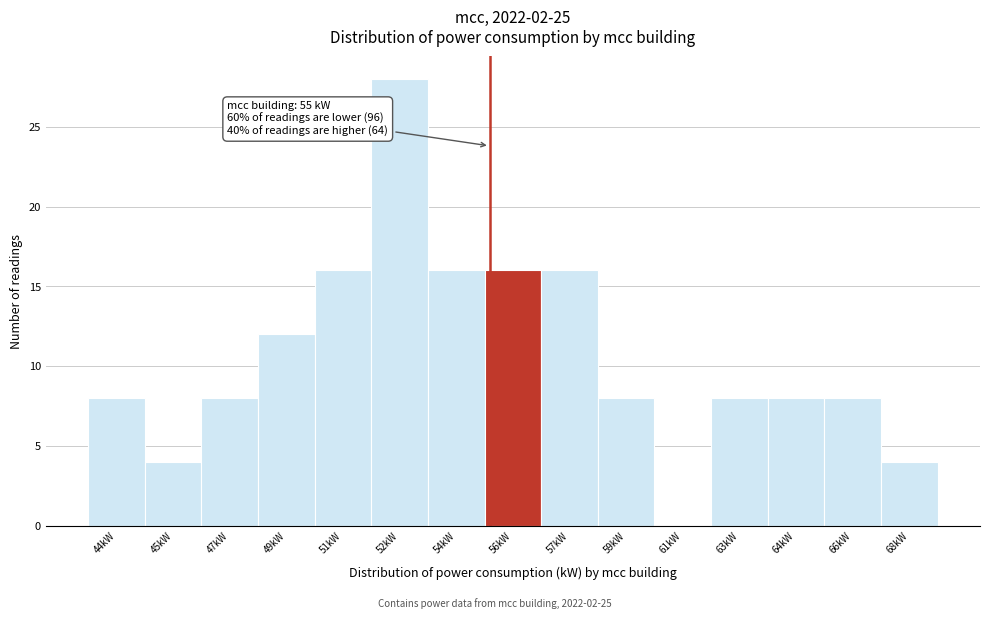

Reading left to right, transcribe all the data shown in this chart.

44kW=8	45kW=4	47kW=8	49kW=12	51kW=16	52kW=28	54kW=16	56kW=16	57kW=16	59kW=8	61kW=0	63kW=8	64kW=8	66kW=8	68kW=4